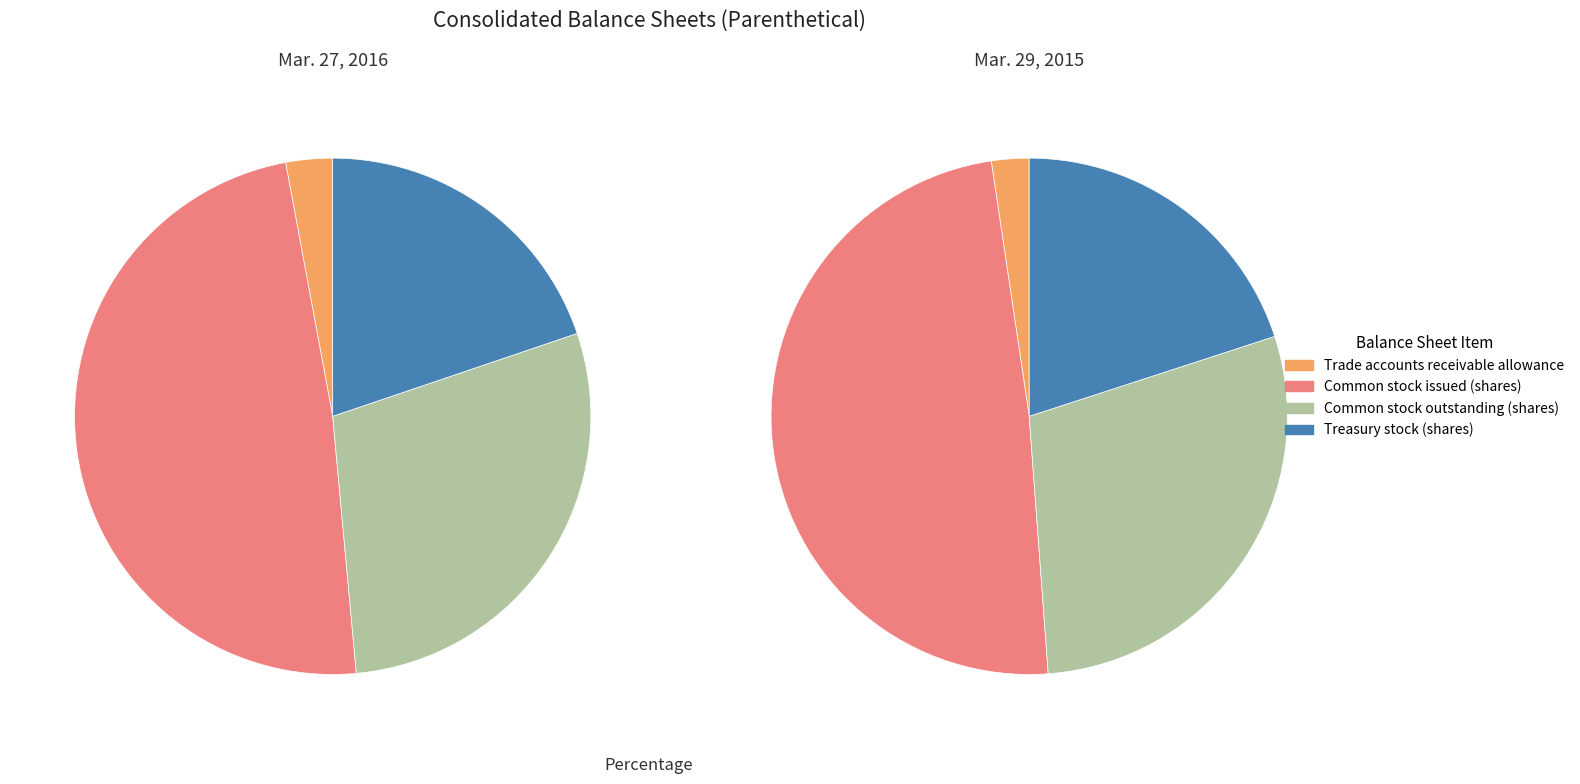

What percentage is the Common stock outstanding (shares) slice, to the nearest percent?

29%